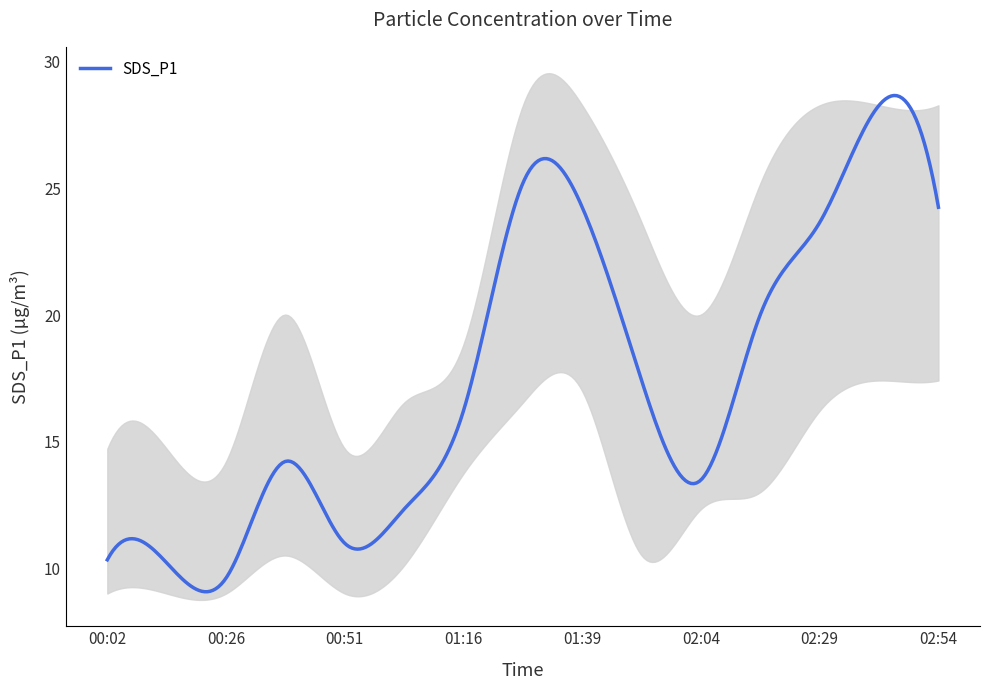

What is the minimum value for SDS_P1?

9.1